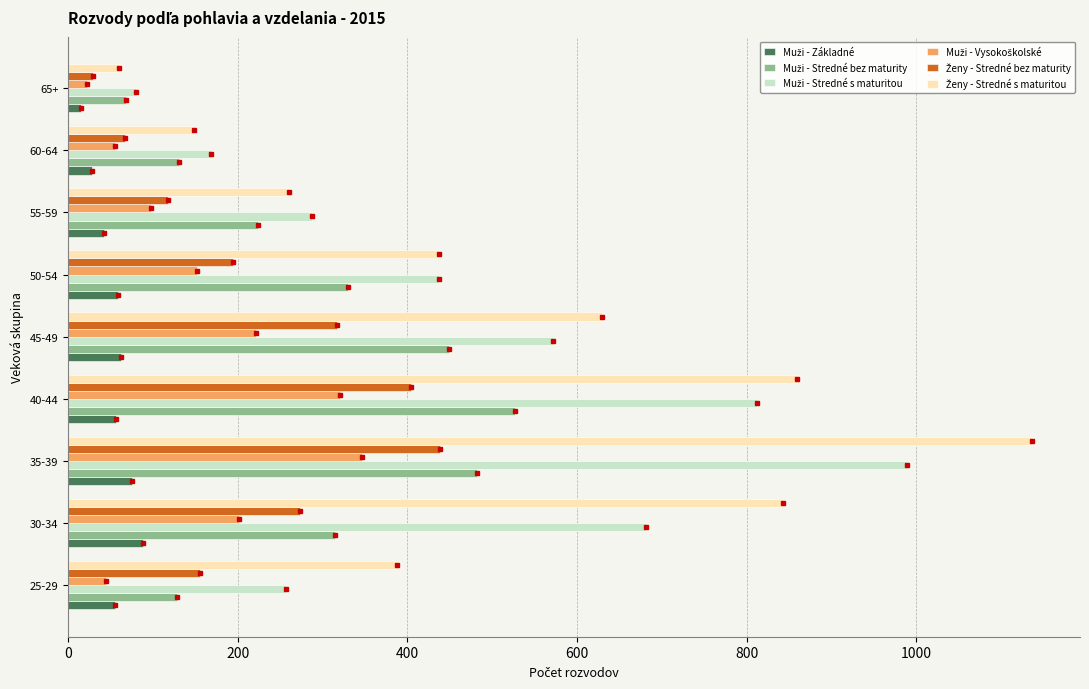

At which category does the chart reach its peak across all series?

35-39